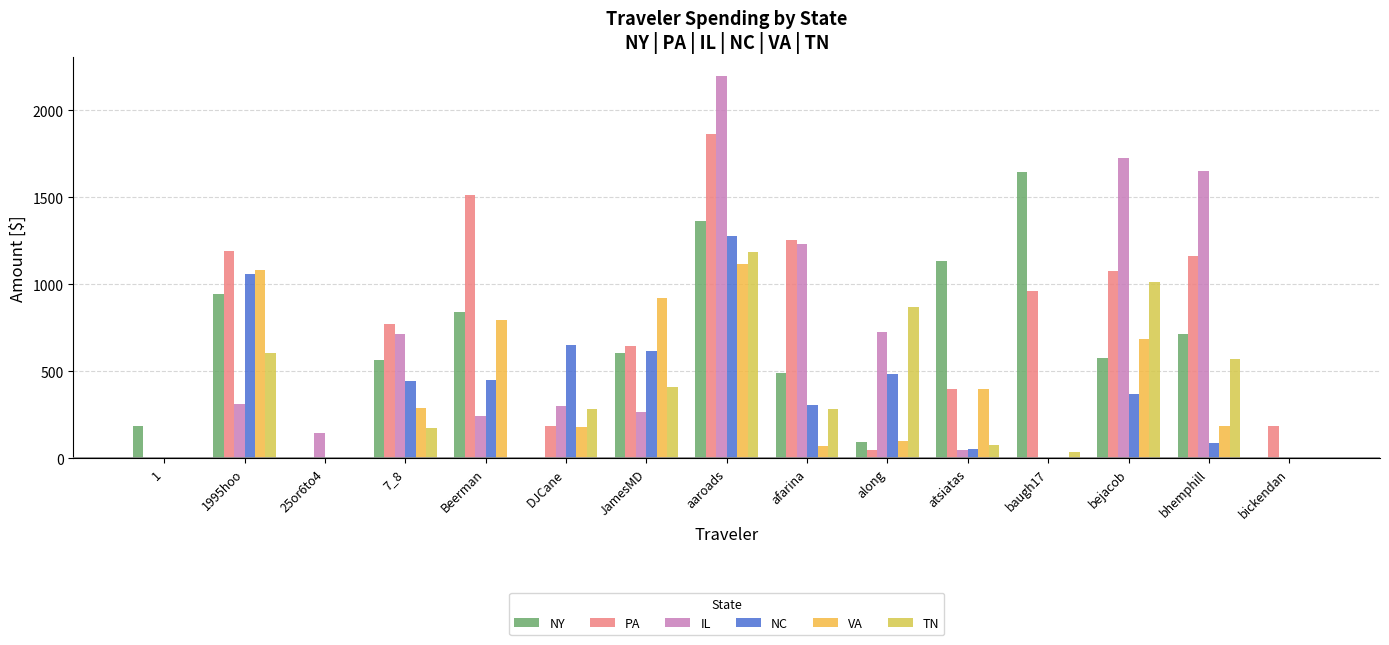

At which category is the sum across all series the highest?

aaroads